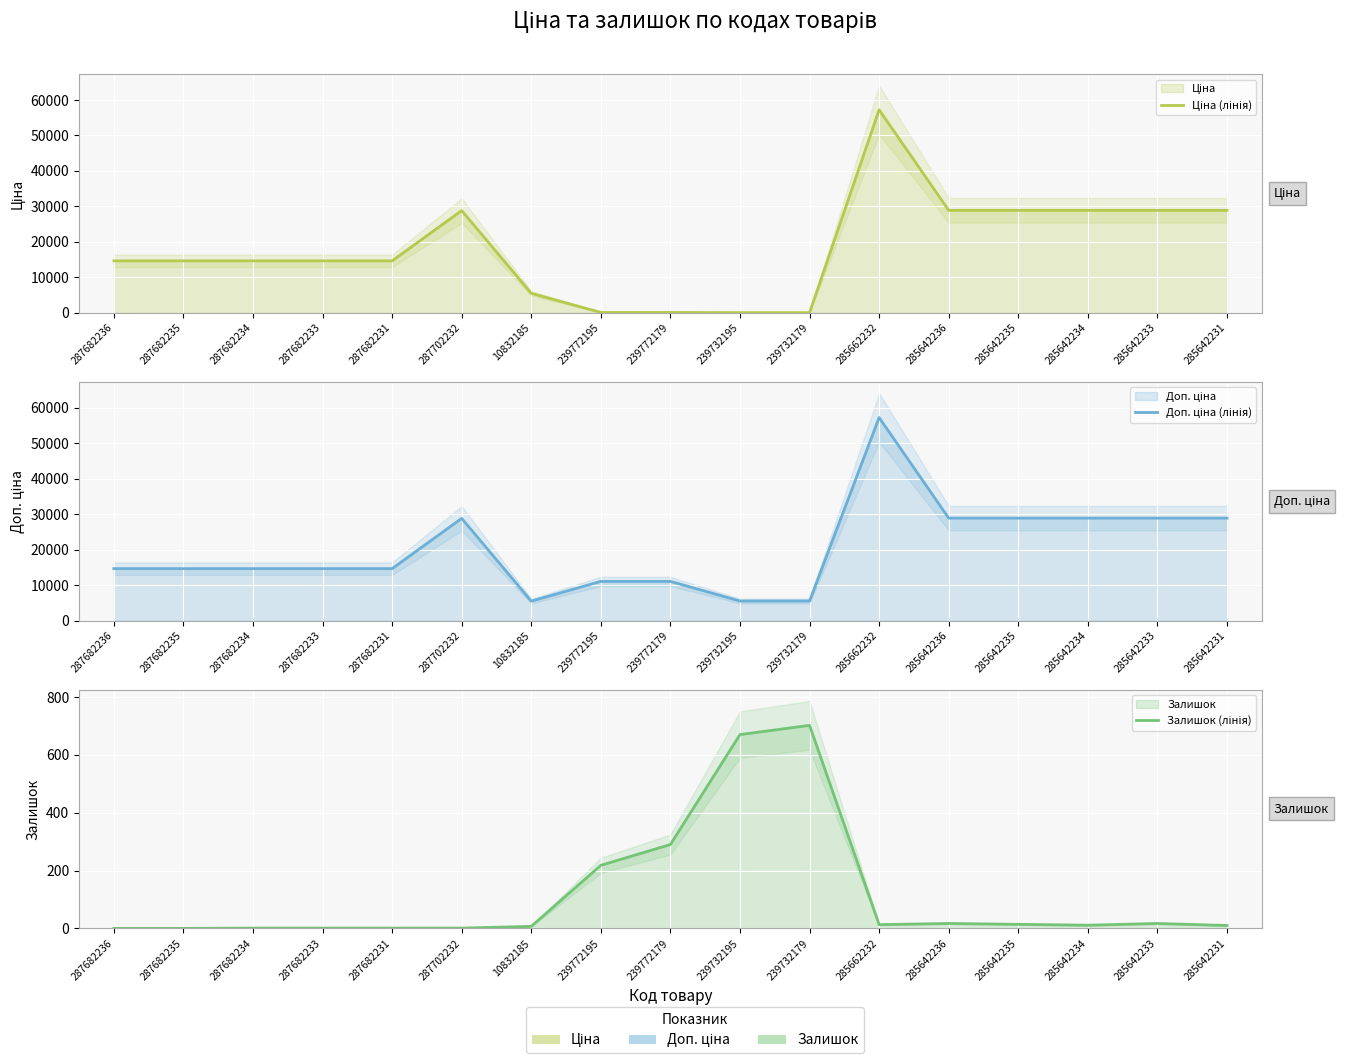

What is the total value across all series at 285642231?

57790.6